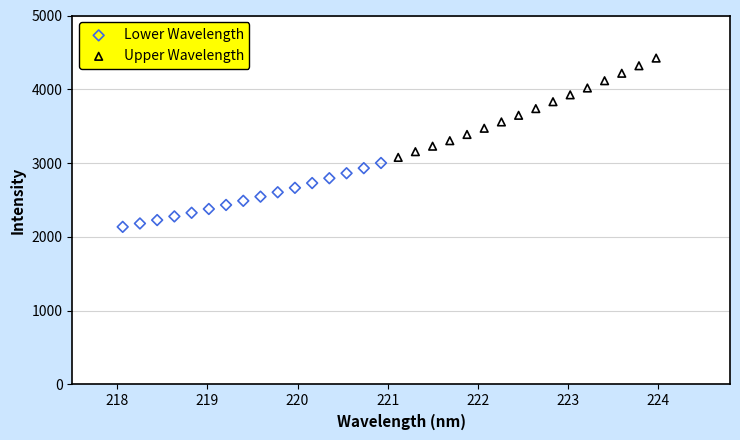

Which series has the largest Y range (max minus min)?

Upper Wavelength